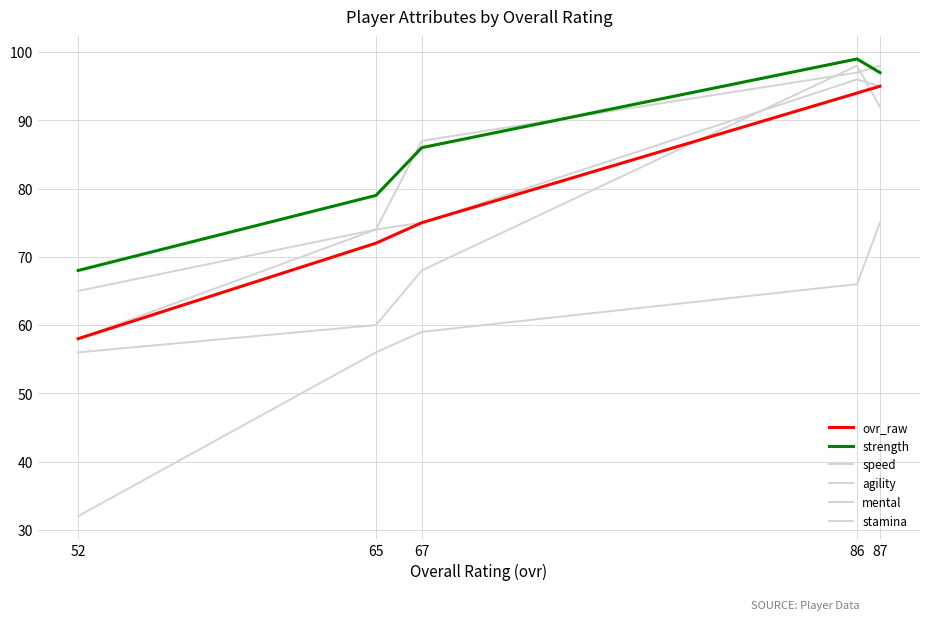

Which category has the highest value in the ovr_raw series?

87